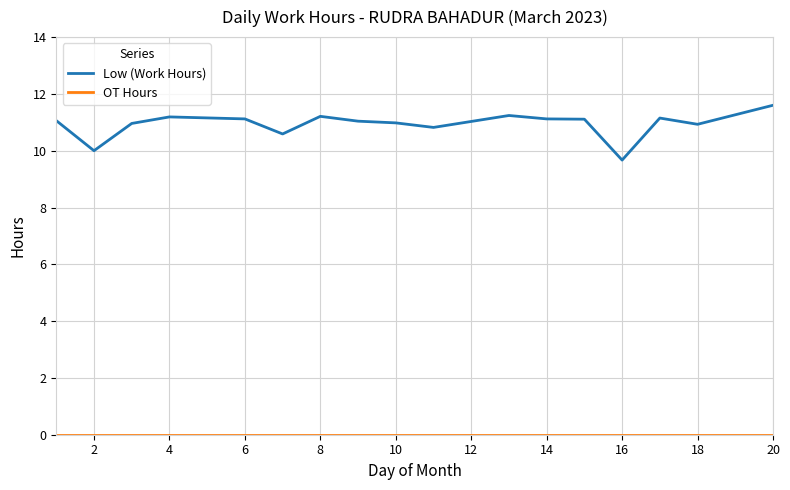

Which series has the largest total across all categories?

Low (Work Hours)